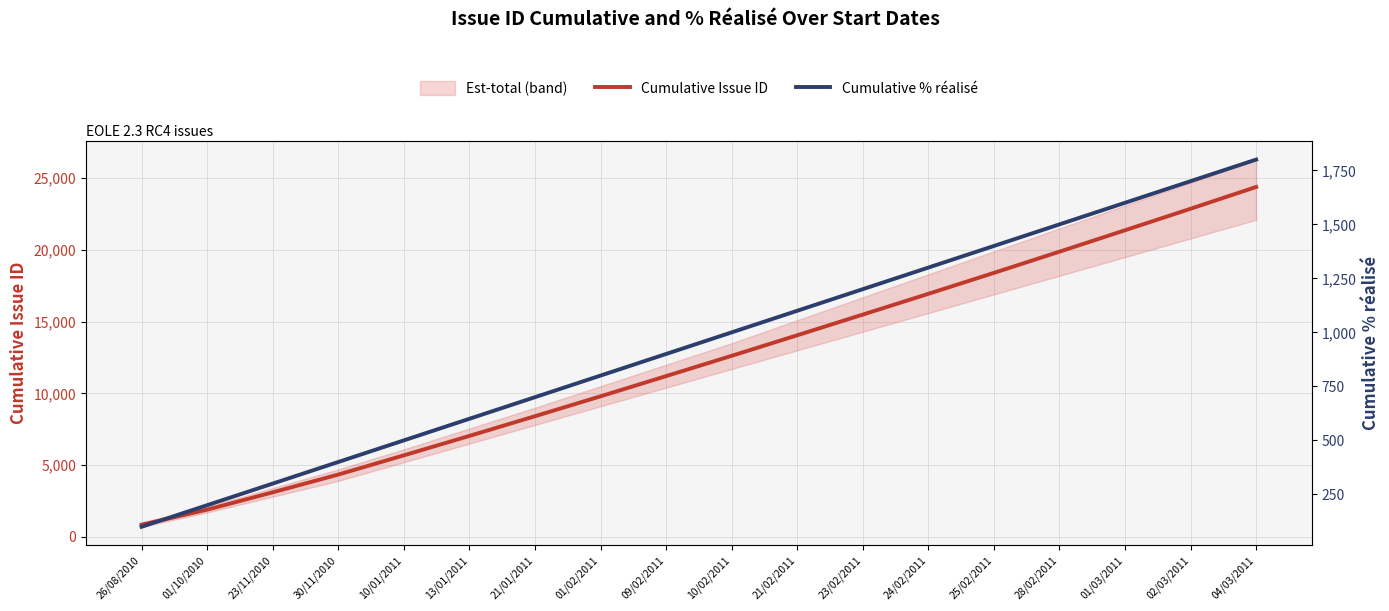

What is the difference between the highest and lowest values at 23/11/2010?

2803